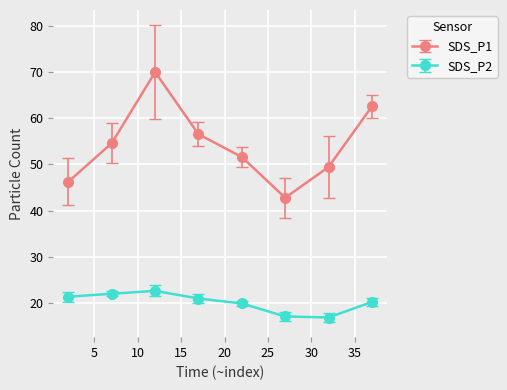

How many lines are shown in the chart?

2